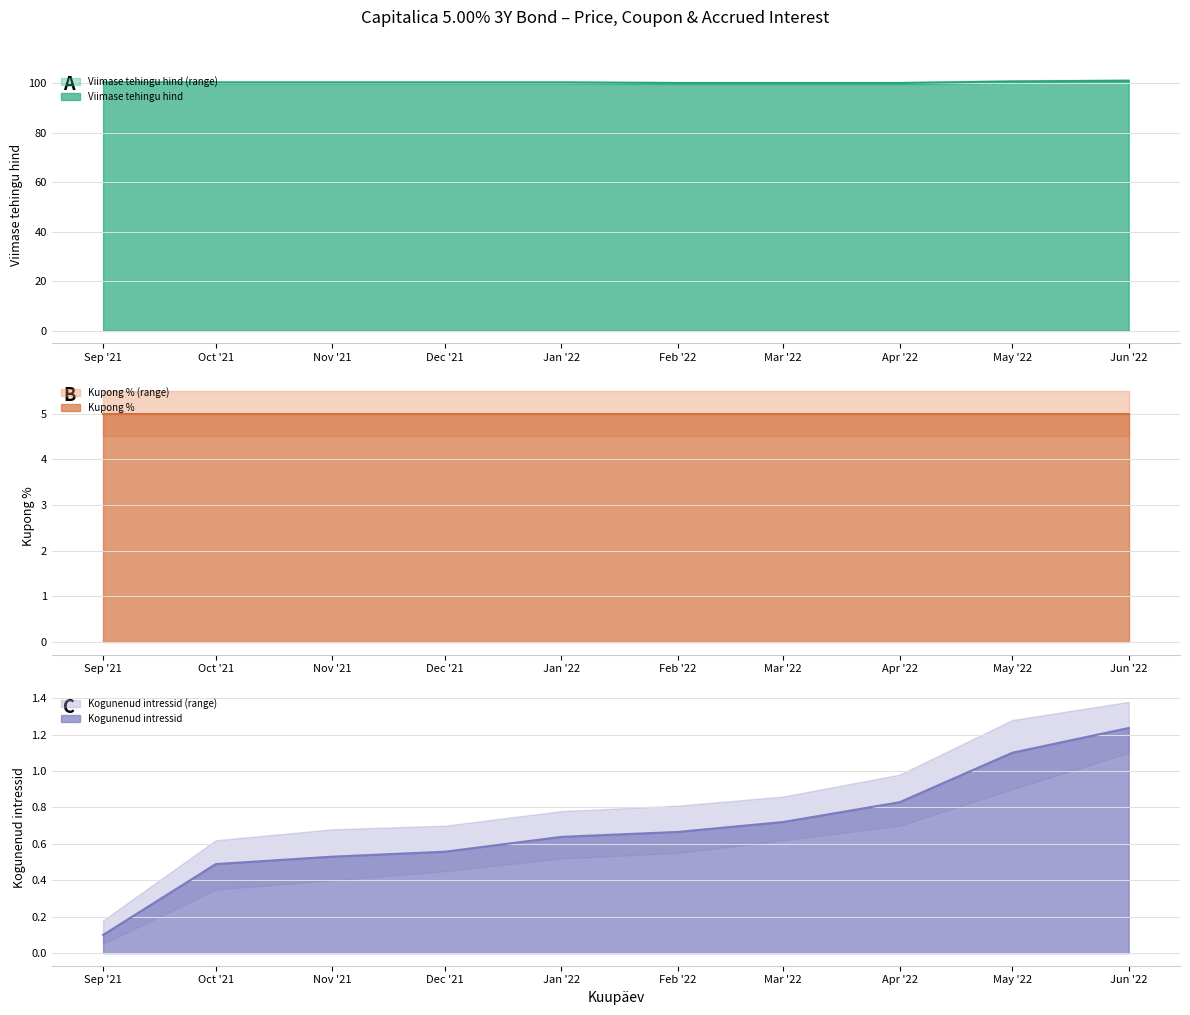

True or false: Kogunenud intressid and Viimase tehingu hind cross at least once.

False